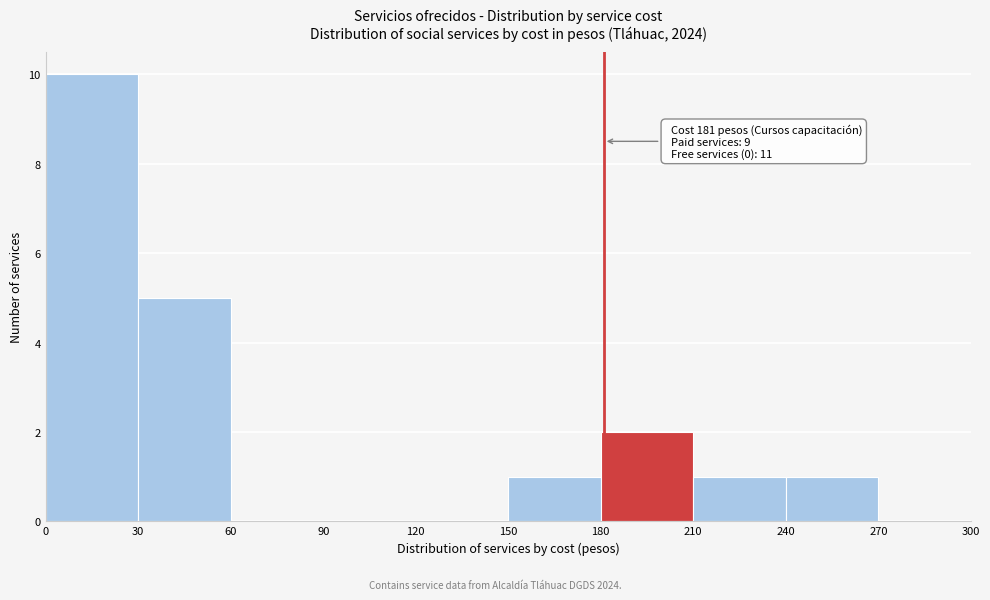

Over which range of the x-axis is the bar tallest?

0 to 30